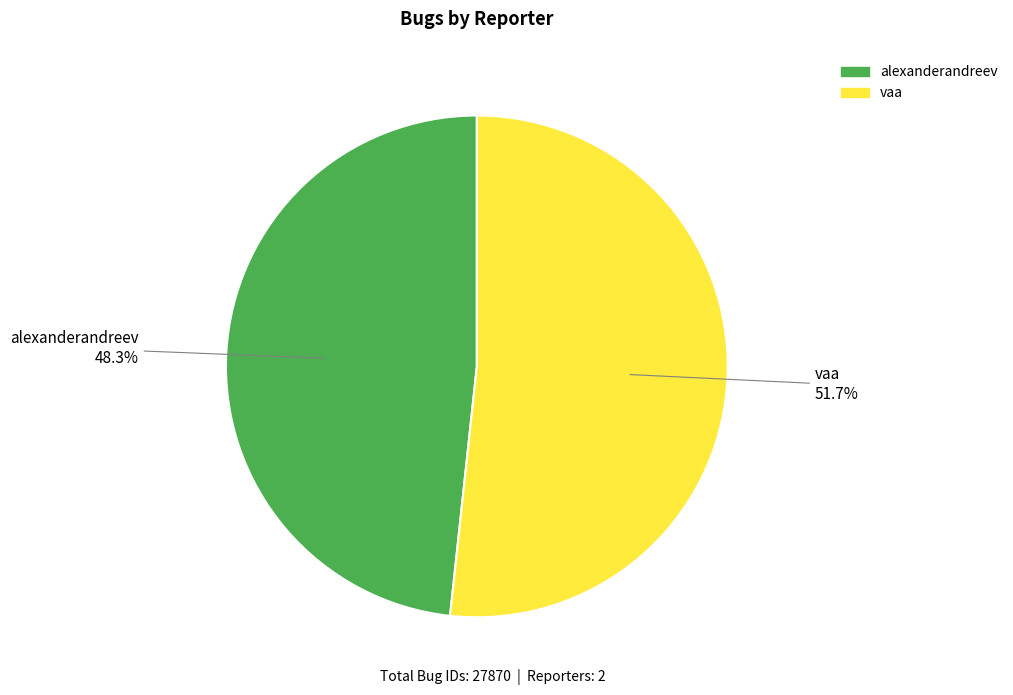

How much of the chart is everything except vaa?

48.3%